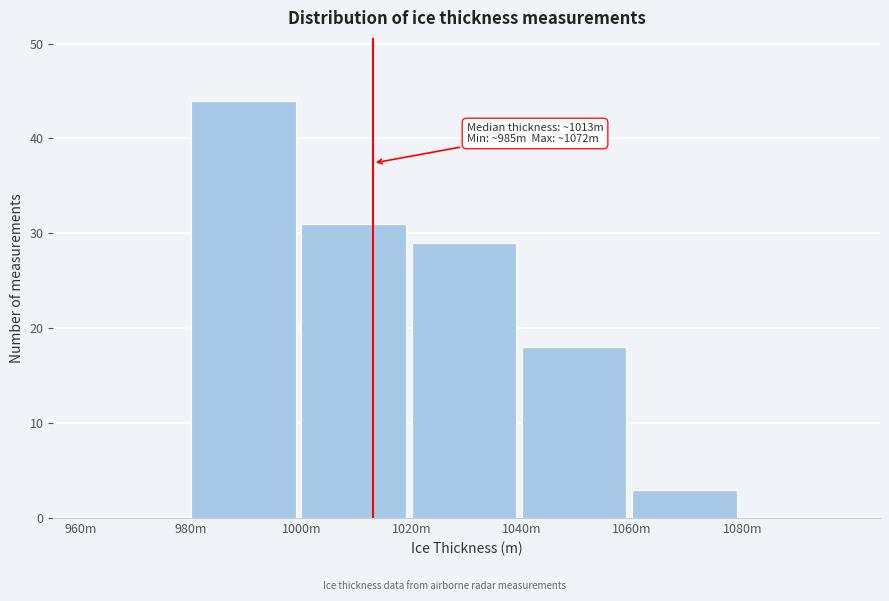

Reading right to left, list all the values displayed in this chart.

1080m=0	1060m=3	1040m=18	1020m=29	1000m=31	980m=44	960m=0